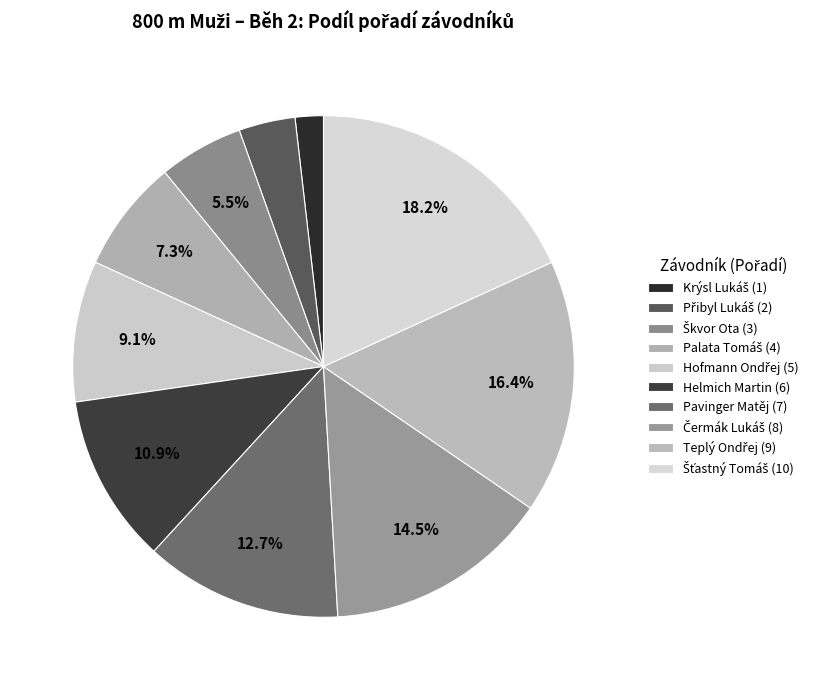

What is the total percentage of Palata Tomáš and Přibyl Lukáš?

10.9%